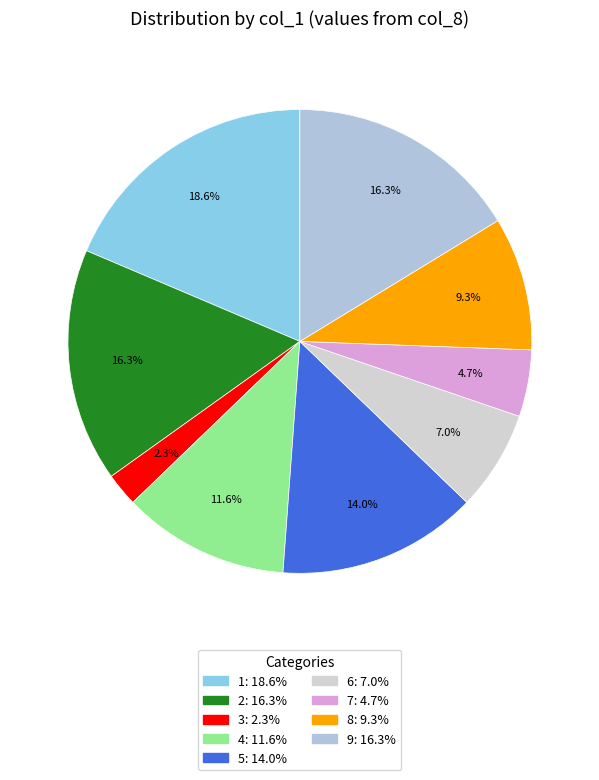

To the nearest percent, what is the difference between the 1 and 9 slice percentages?

2%